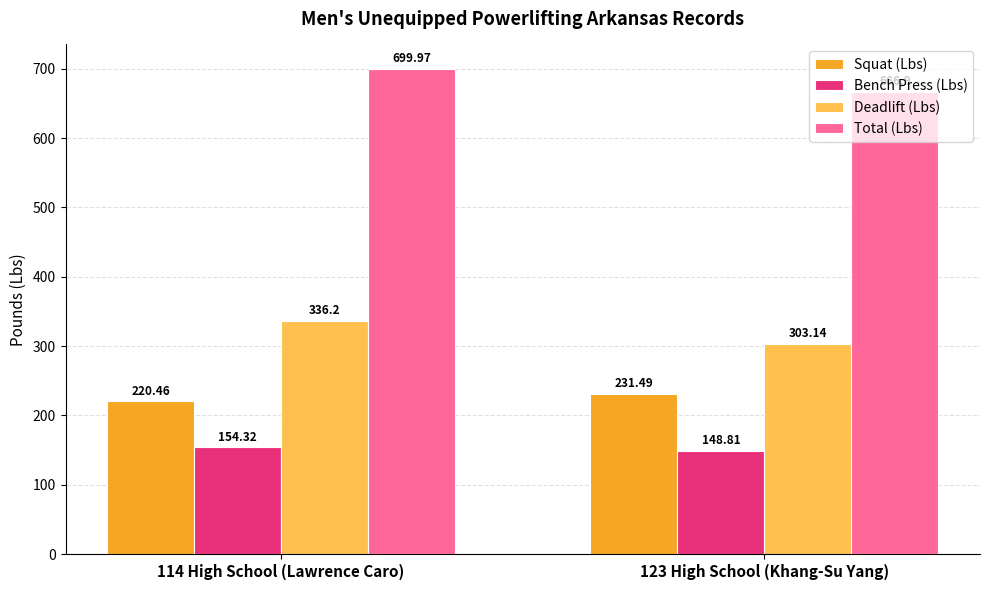

Reading right to left, what are all the values shown in this chart?

Squat (Lbs): 231.5	220.5
Bench Press (Lbs): 148.8	154.3
Deadlift (Lbs): 303.1	336.2
Total (Lbs): 666.9	700.0